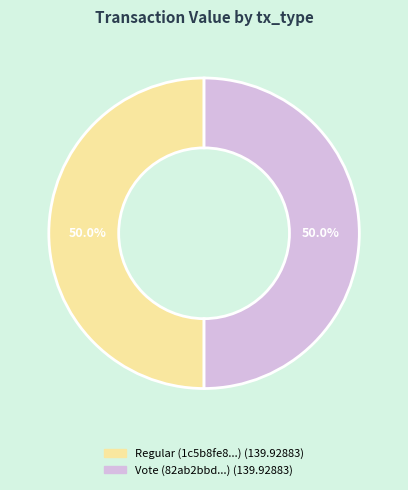

How many segments does this pie chart have?

2